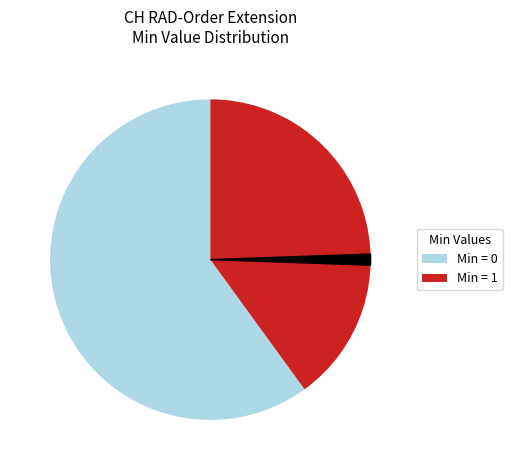

Is there any slice that represents more than half of the pie?

Yes